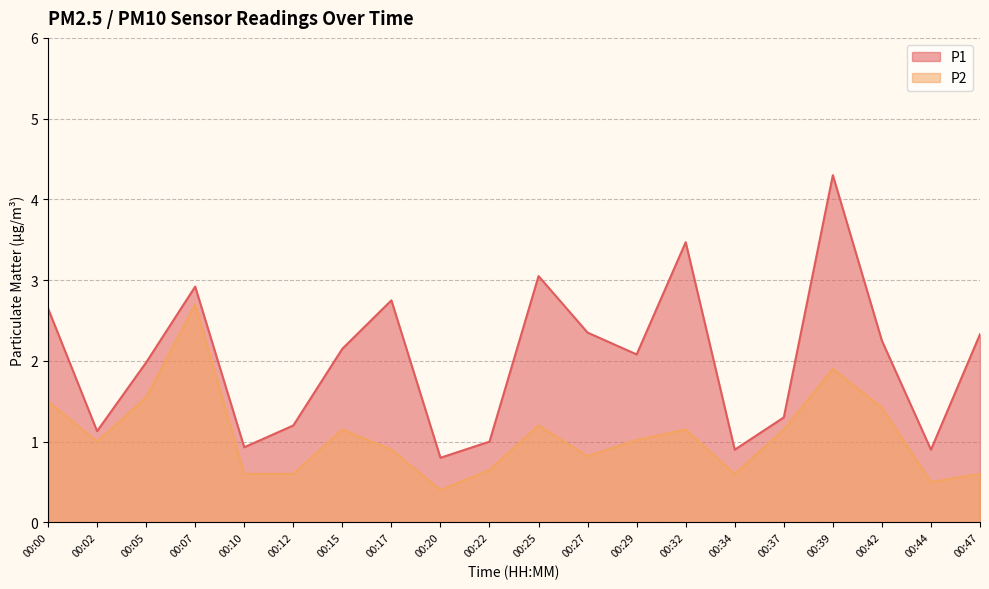

What is the sum of all P2 values?

21.4